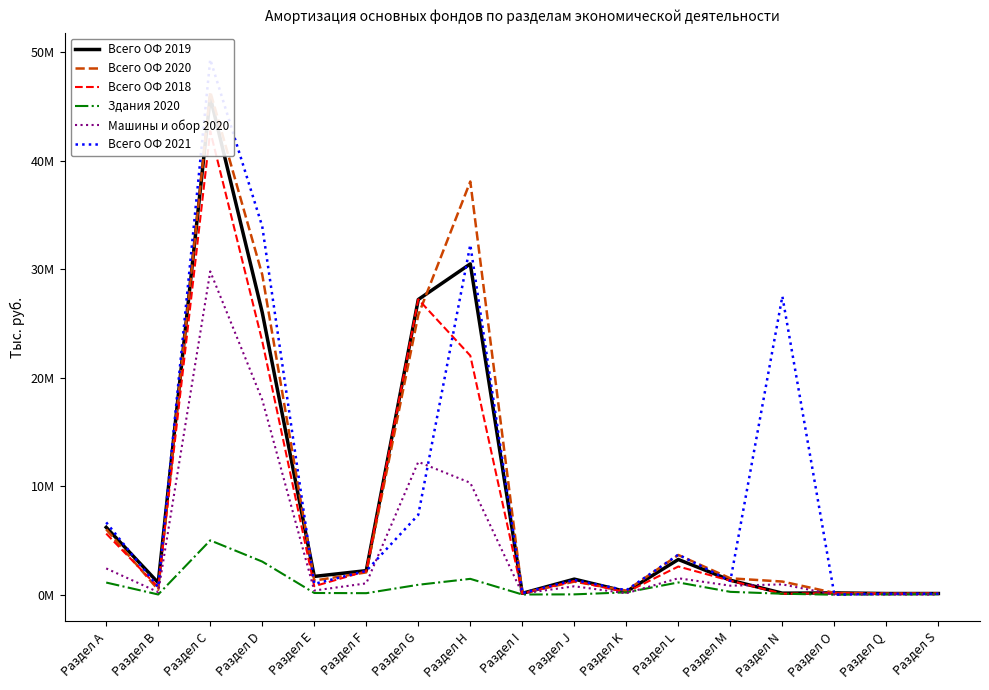

What is the label of the 12th point from the right?

Раздел F